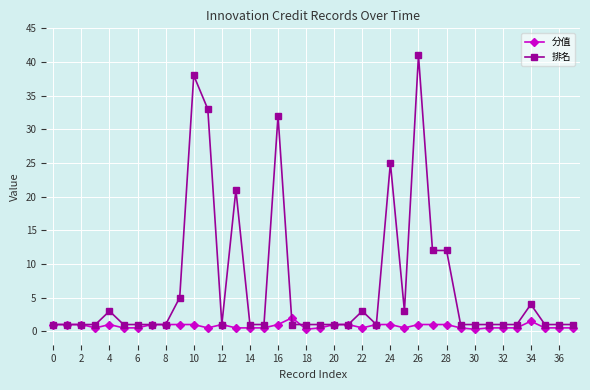

Reading left to right, extract all data points from this chart.

分值: 1.0	1.0	1.0	0.5	1.0	0.5	0.5	1.0	1.0	1.0	1.0	0.5	1.0	0.5	0.5	0.5	1.0	2.0	0.3	0.5	1.0	1.0	0.5	1.0	1.0	0.5	1.0	1.0	1.0	0.5	0.3	0.5	0.5	0.5	1.5	0.5	0.5	0.5
排名: 1.0	1.0	1.0	1.0	3.0	1.0	1.0	1.0	1.0	5.0	38.0	33.0	1.0	21.0	1.0	1.0	32.0	1.0	1.0	1.0	1.0	1.0	3.0	1.0	25.0	3.0	41.0	12.0	12.0	1.0	1.0	1.0	1.0	1.0	4.0	1.0	1.0	1.0